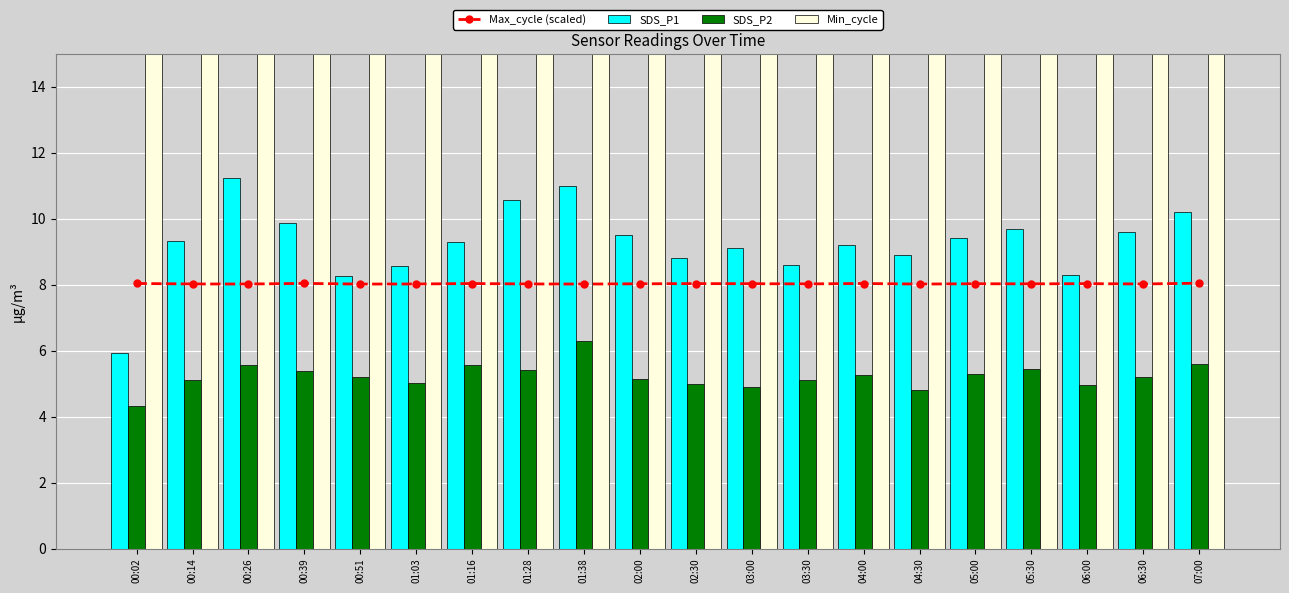

Which series changed the most between 03:30 and 06:00?

SDS_P1